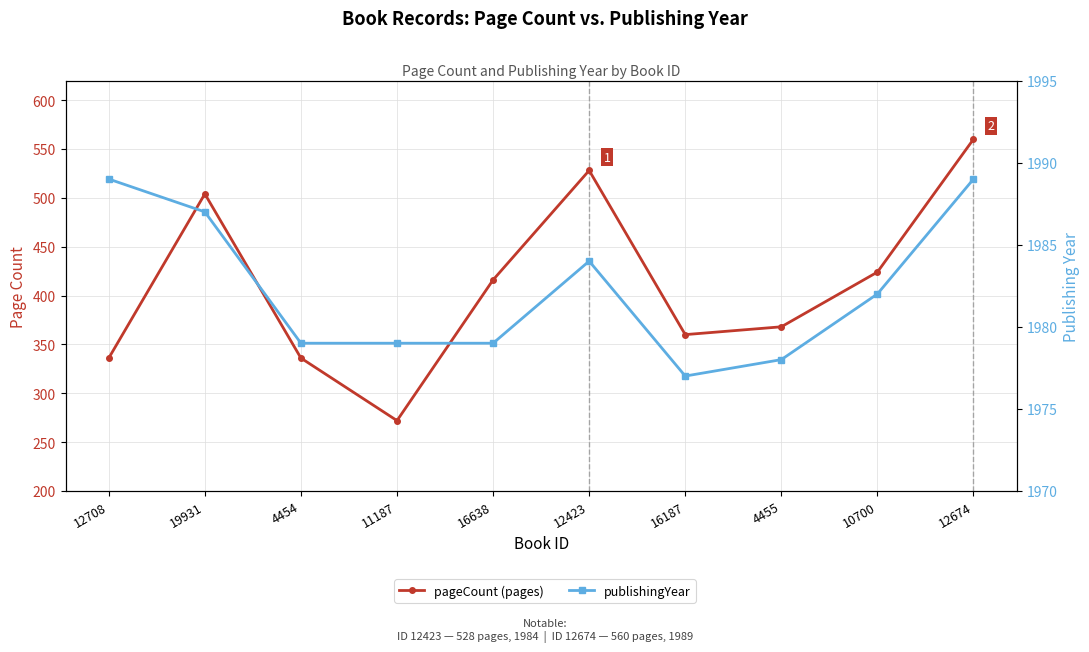

The publishingYear series shows 2615 at 4454. True or false?

False